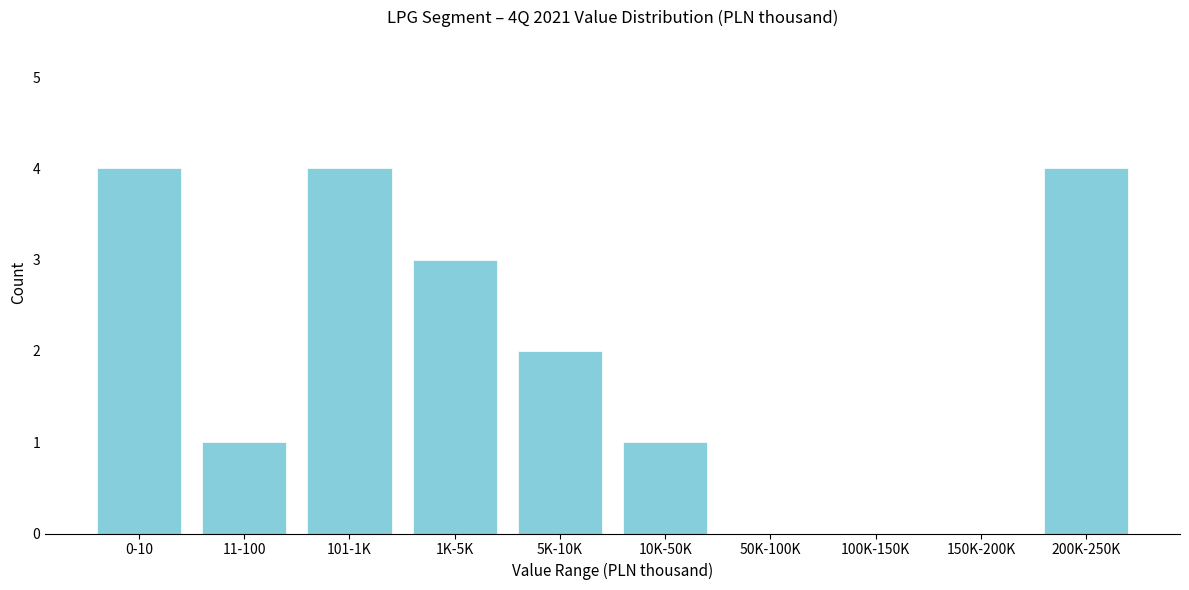

Reading left to right, list all the values displayed in this chart.

0-10=4	11-100=1	101-1K=4	1K-5K=3	5K-10K=2	10K-50K=1	50K-100K=0	100K-150K=0	150K-200K=0	200K-250K=4